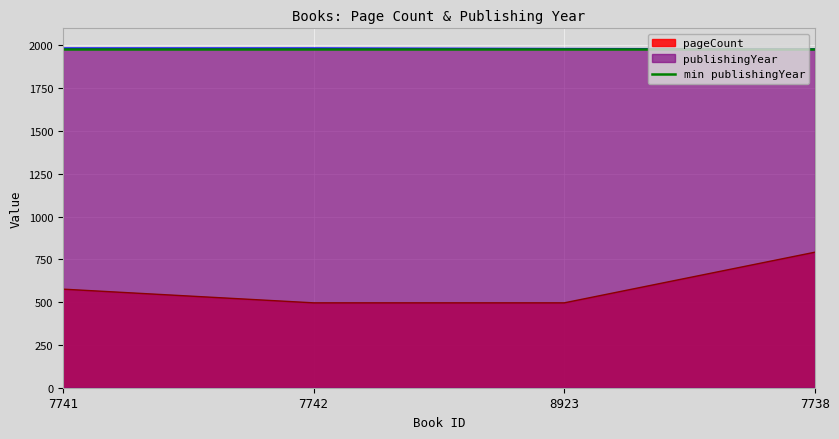

What is the label of the 2nd point from the left?

7742